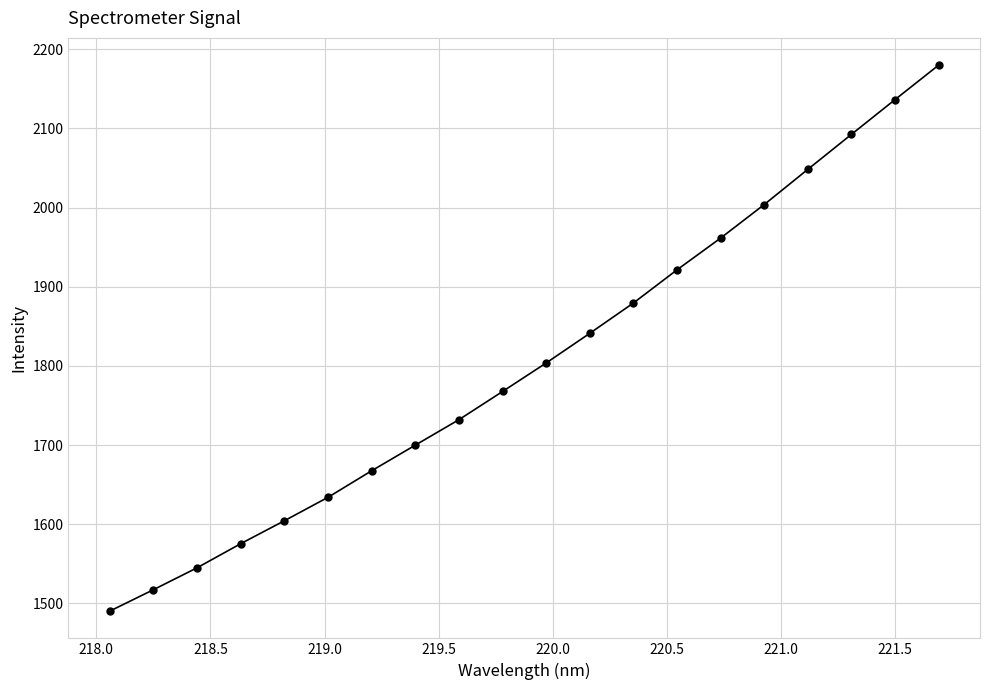

What is the maximum value shown in the chart?

2180.0